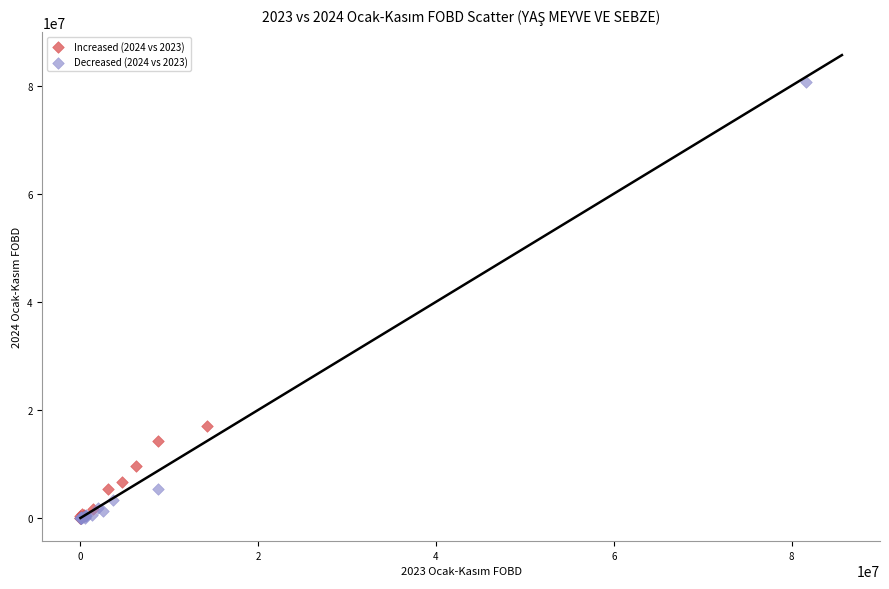

Which series reaches the maximum Y coordinate?

Decreased (2024 vs 2023)